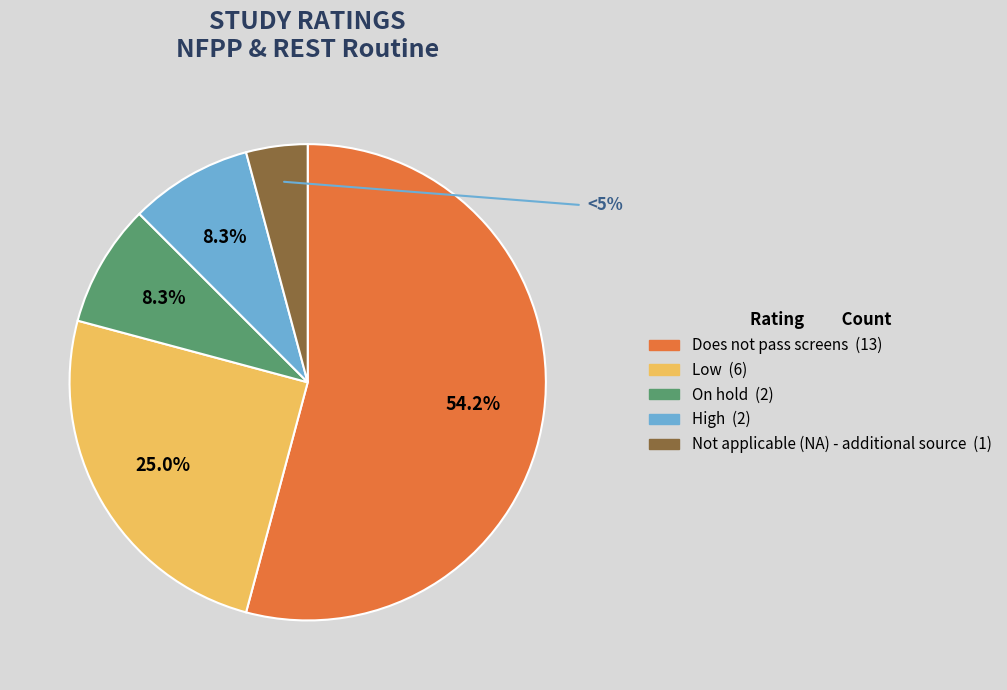

Which category has the smallest portion of the pie?

Not applicable (NA) - additional source